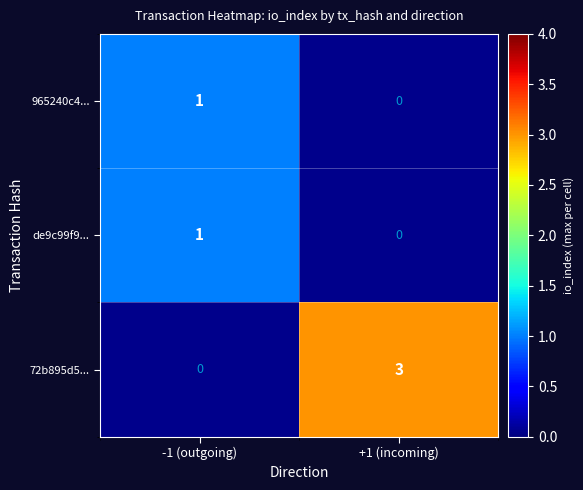

Which has a higher value, -1 (outgoing) or +1 (incoming)?

+1 (incoming)